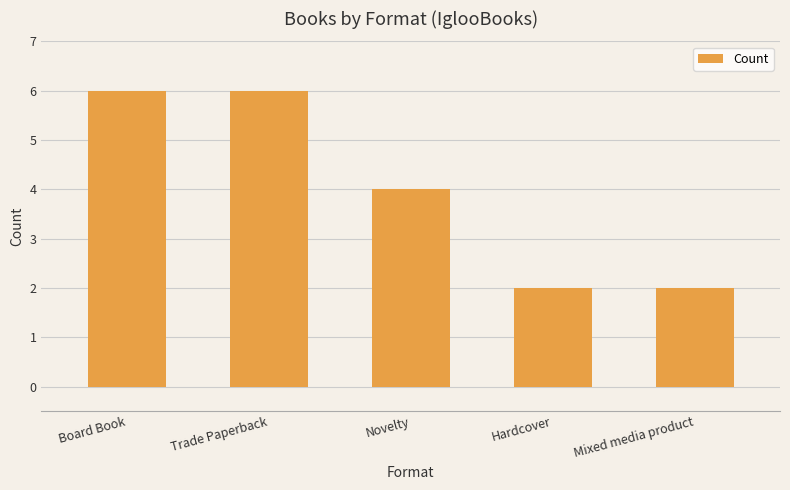

Between Trade Paperback and Hardcover, which is larger?

Trade Paperback